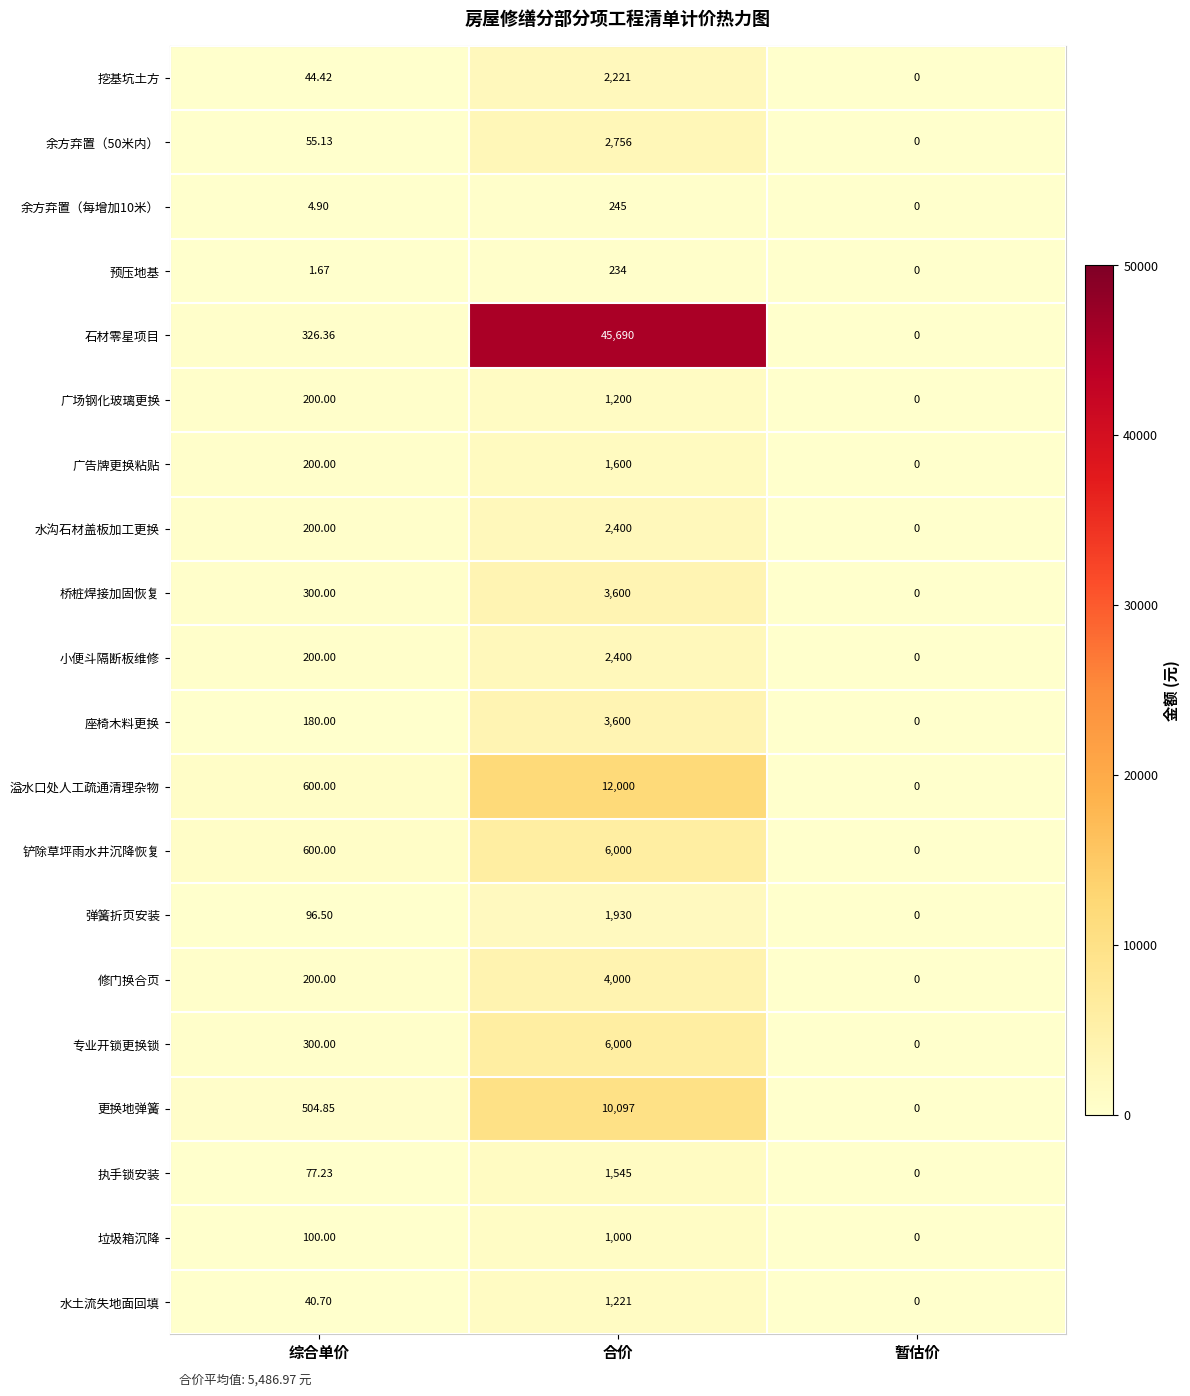

Which series changed the most between 综合单价 and 合价?

石材零星项目